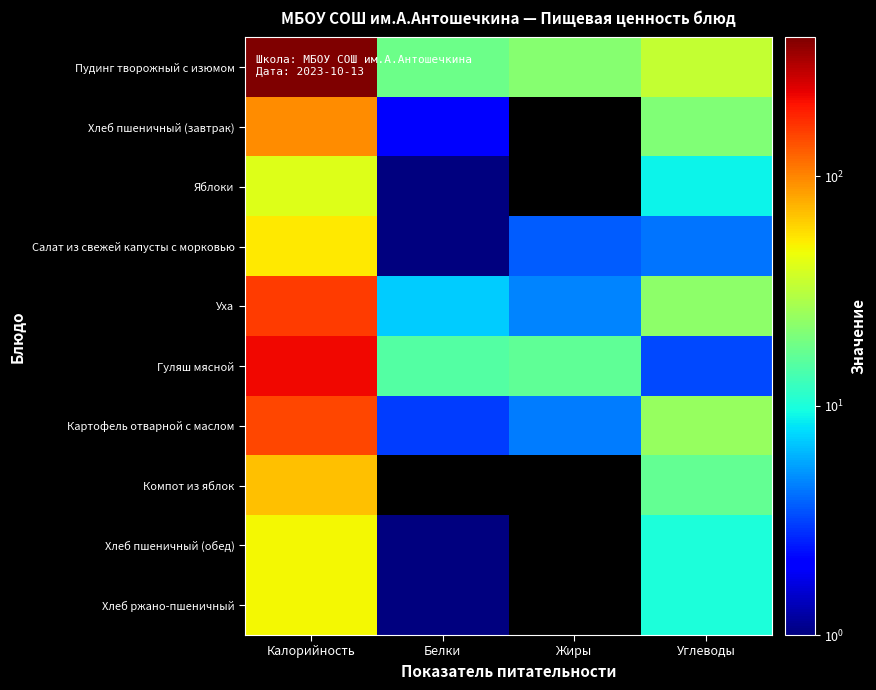

Reading left to right, transcribe all the data shown in this chart.

Пудинг творожный с изюмом: Калорийность=404.0	Белки=18.0	Жиры=22.0	Углеводы=34.0
Хлеб пшеничный (завтрак): Калорийность=96.0	Белки=2.0	Жиры=0.0	Углеводы=21.0
Яблоки: Калорийность=41.0	Белки=1.0	Жиры=0.0	Углеводы=9.0
Салат из свежей капусты с морковью: Калорийность=53.5	Белки=1.0	Жиры=3.7	Углеводы=4.2
Уха: Калорийность=161.0	Белки=7.0	Жиры=4.7	Углеводы=22.8
Гуляш мясной: Калорийность=222.3	Белки=14.8	Жиры=16.6	Углеводы=3.3
Картофель отварной с маслом: Калорийность=150.0	Белки=3.1	Жиры=4.4	Углеводы=24.5
Компот из яблок: Калорийность=68.9	Белки=0.0	Жиры=0.0	Углеводы=17.0
Хлеб пшеничный (обед): Калорийность=48.0	Белки=1.0	Жиры=0.0	Углеводы=10.0
Хлеб ржано-пшеничный: Калорийность=48.0	Белки=1.0	Жиры=0.0	Углеводы=10.0